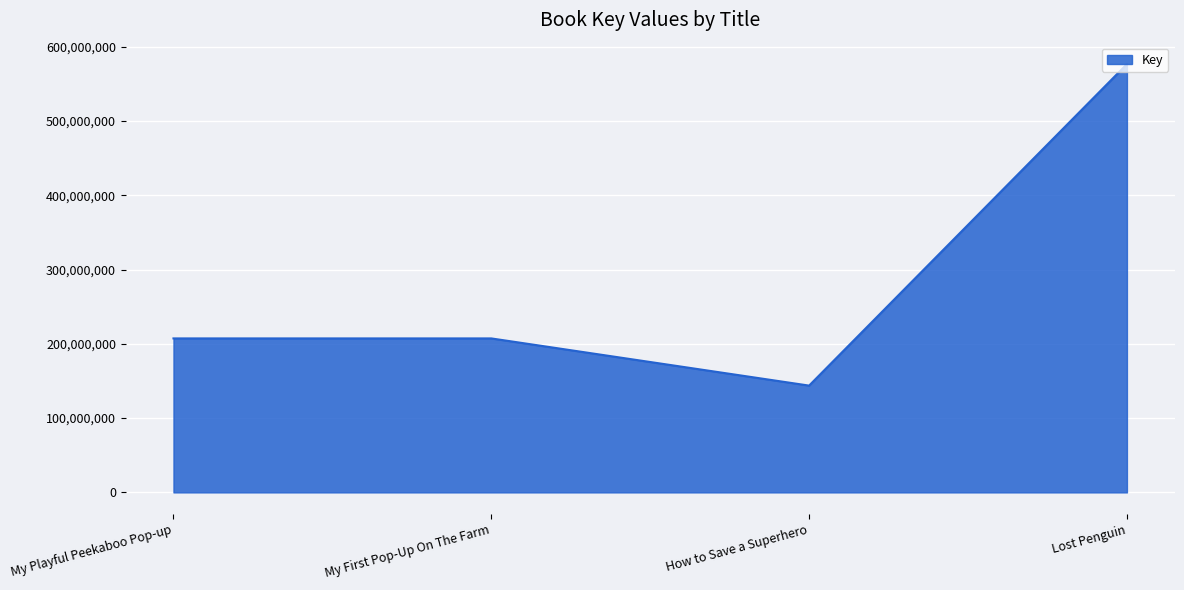

What position from the right is My First Pop-Up On The Farm?

3